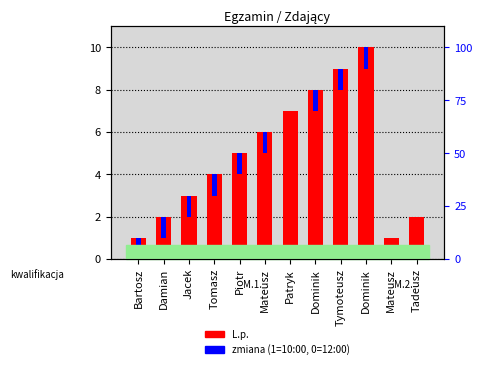

Reading left to right, extract all data points from this chart.

L.p.: Bartosz=1	Damian=2	Jacek=3	Tomasz=4	Piotr=5	Mateusz=6	Patryk=7	Dominik=8	Tymoteusz=9	Dominik=10	Mateusz=1	Tadeusz=2
zmiana (1=10:00, 0=12:00): Bartosz=1	Damian=1	Jacek=1	Tomasz=1	Piotr=1	Mateusz=1	Patryk=0	Dominik=1	Tymoteusz=1	Dominik=1	Mateusz=0	Tadeusz=0